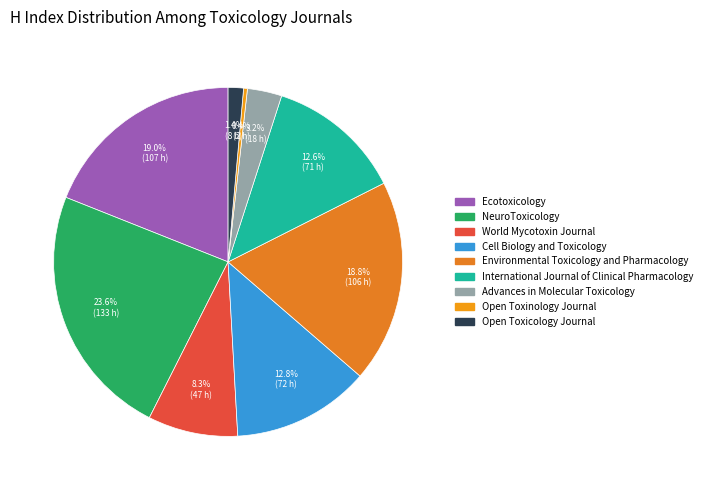

Is it true that NeuroToxicology is 24% of the pie?

True